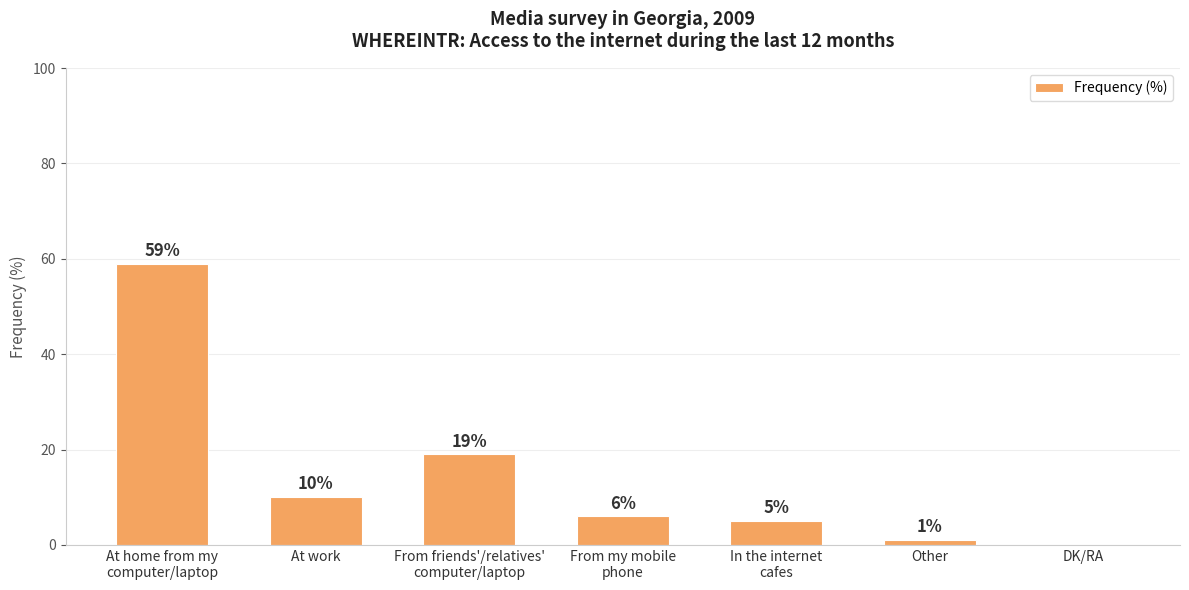

What is the sum of all values?

100